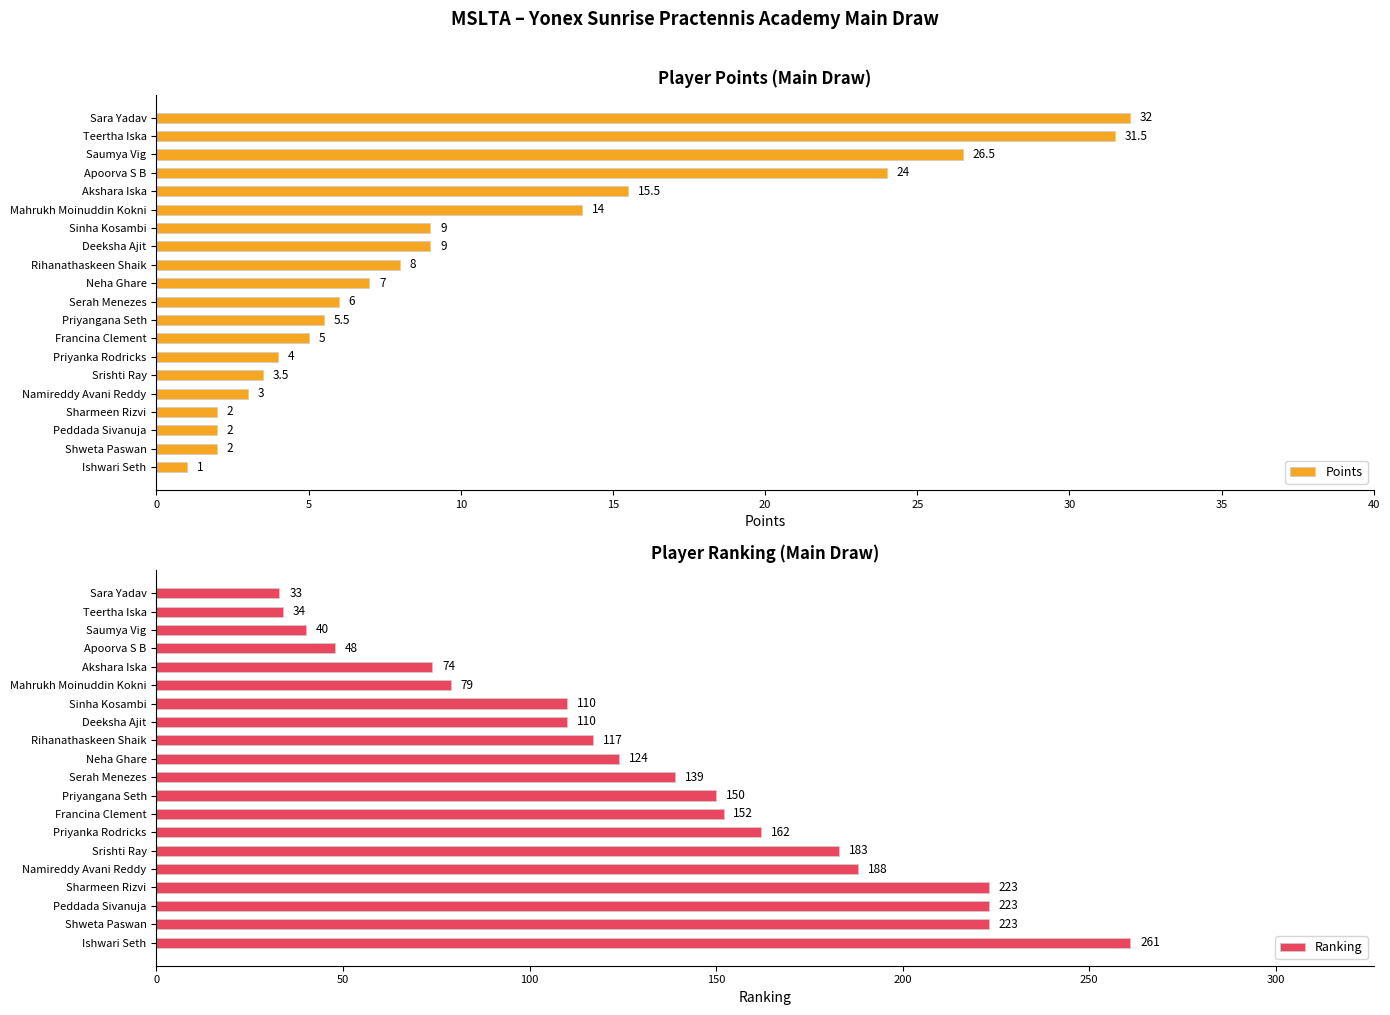

The value of Ranking at Mahrukh Moinuddin Kokni is 79. True or false?

True